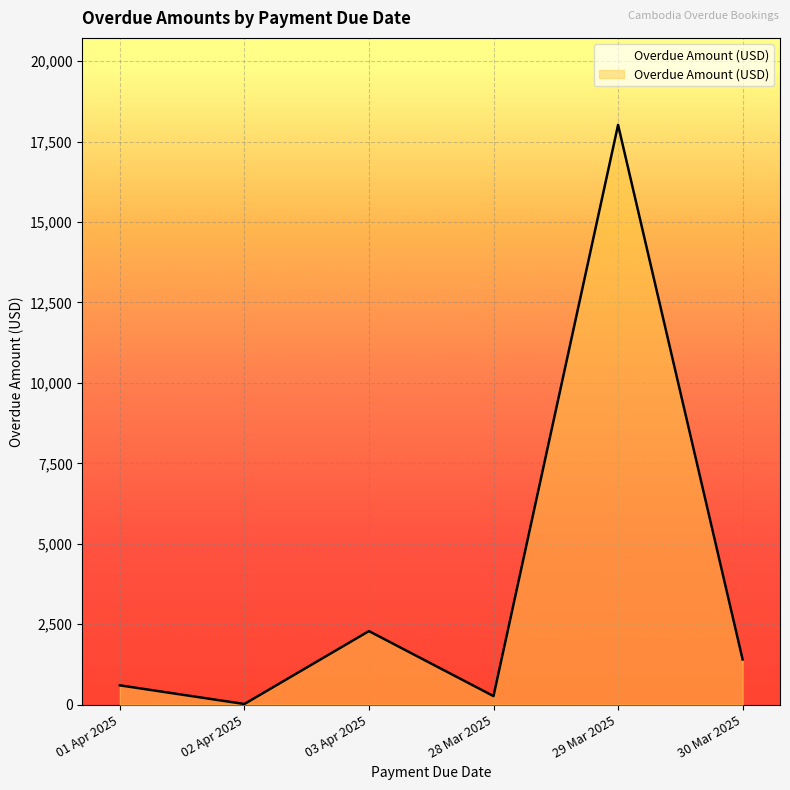

Which has a higher value, 01 Apr 2025 or 28 Mar 2025?

01 Apr 2025